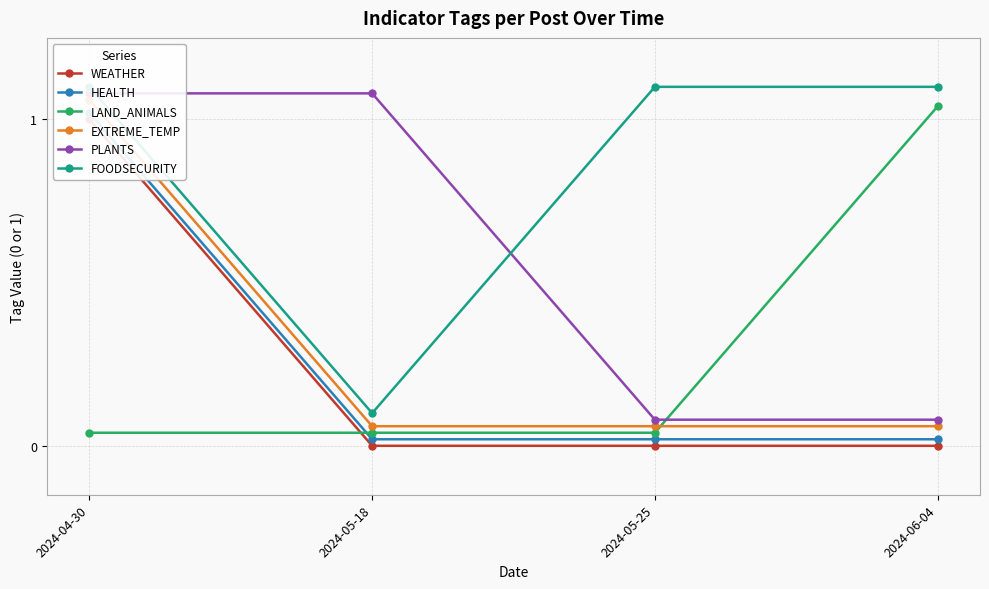

How many categories are shown in the chart?

4